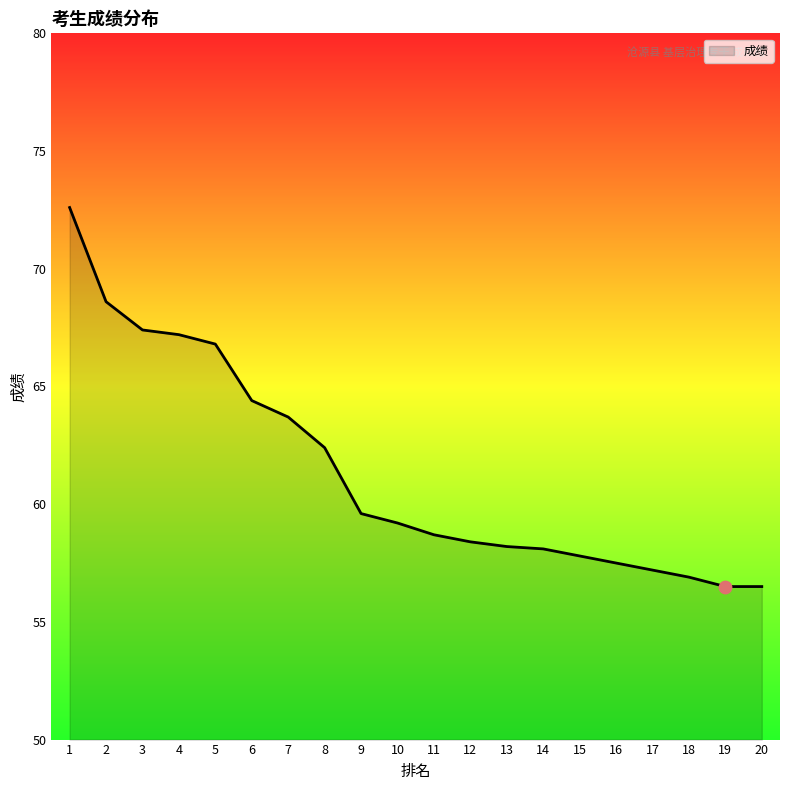

What is the ratio of the value at 1 to the value at 19?

1.3